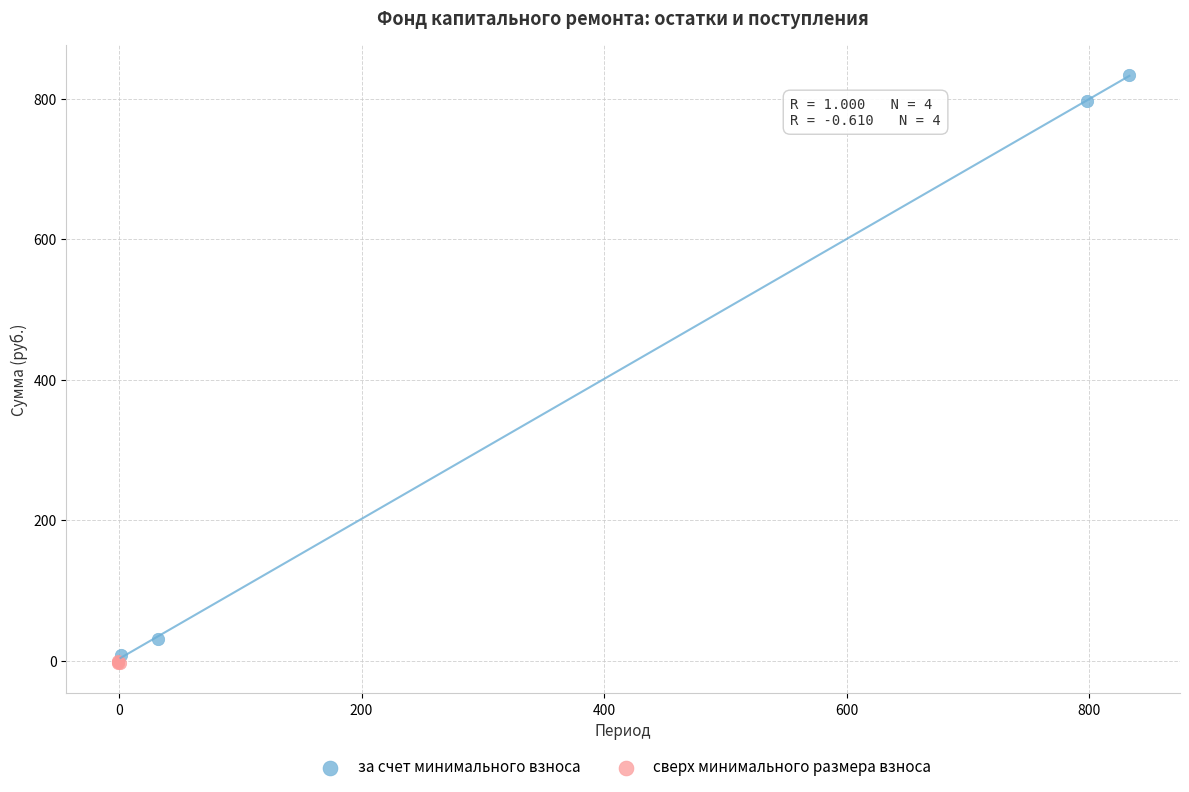

Which series reaches the maximum Y coordinate?

за счет минимального взноса